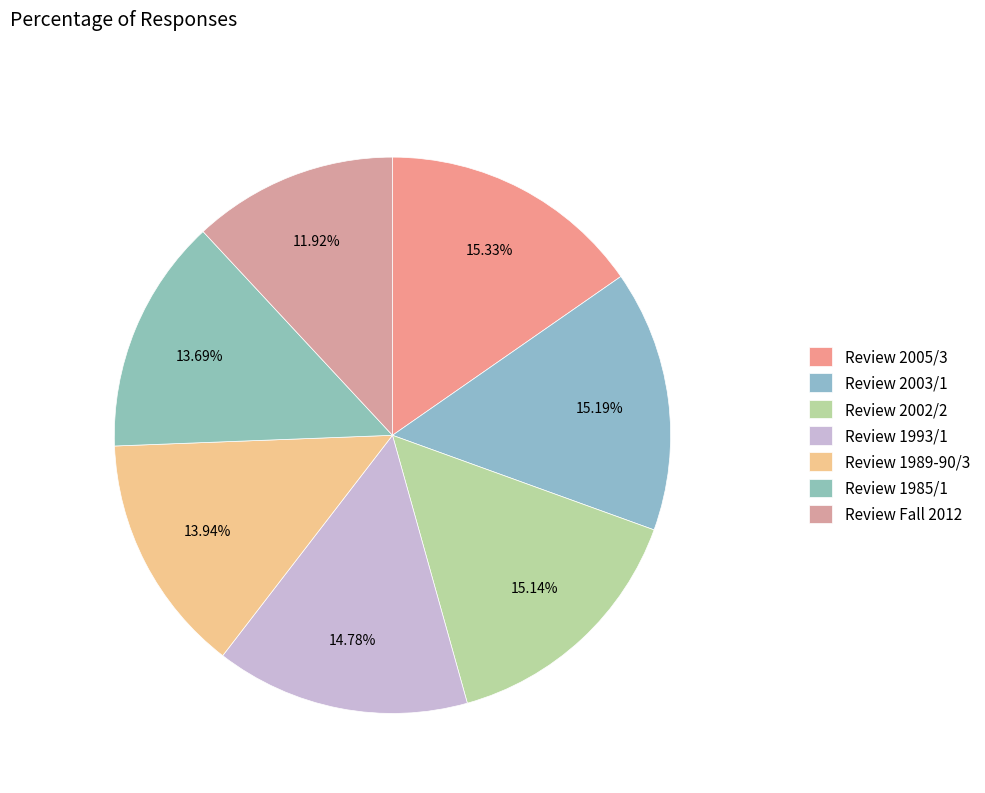

Do Review 2002/2 and Review Fall 2012 together represent more than half of the pie?

No